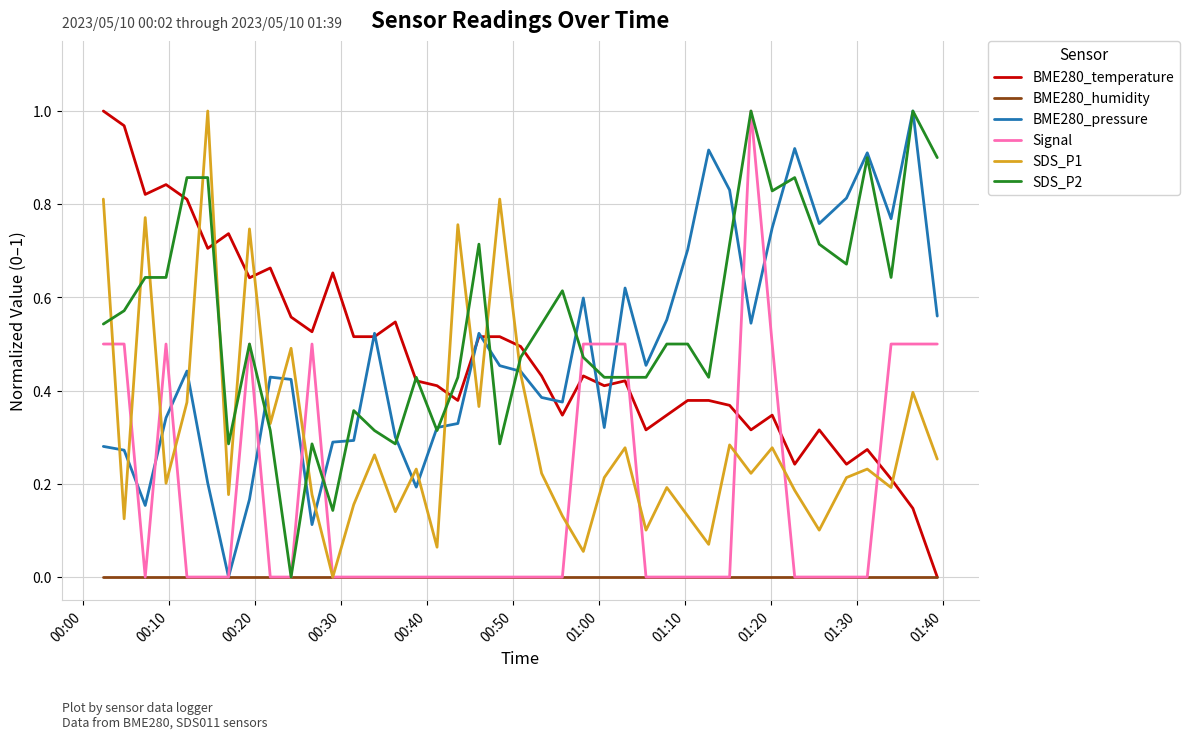

How many times do BME280_temperature and Signal cross each other?

5